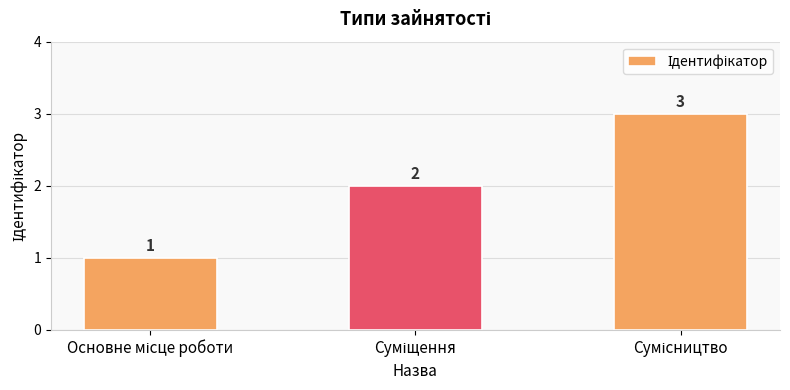

What is the value of the 3rd bar from the left?

3